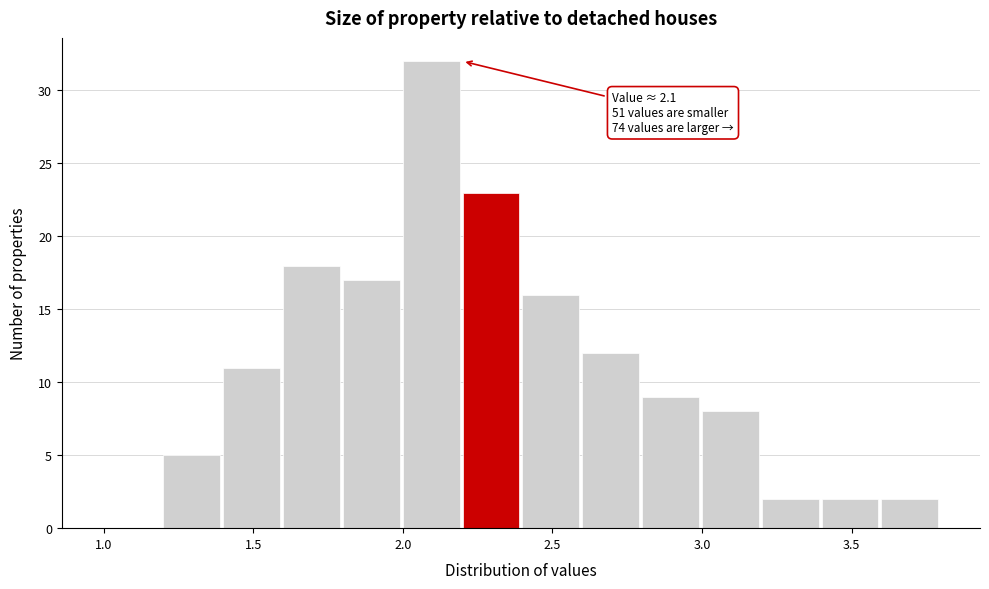

Over which range of the x-axis is the bar tallest?

2.0 to 2.2